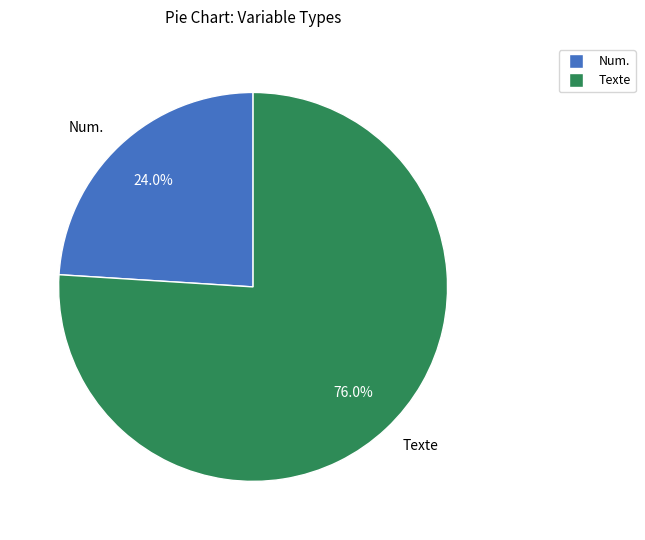

Which category has the biggest portion of the pie?

Texte